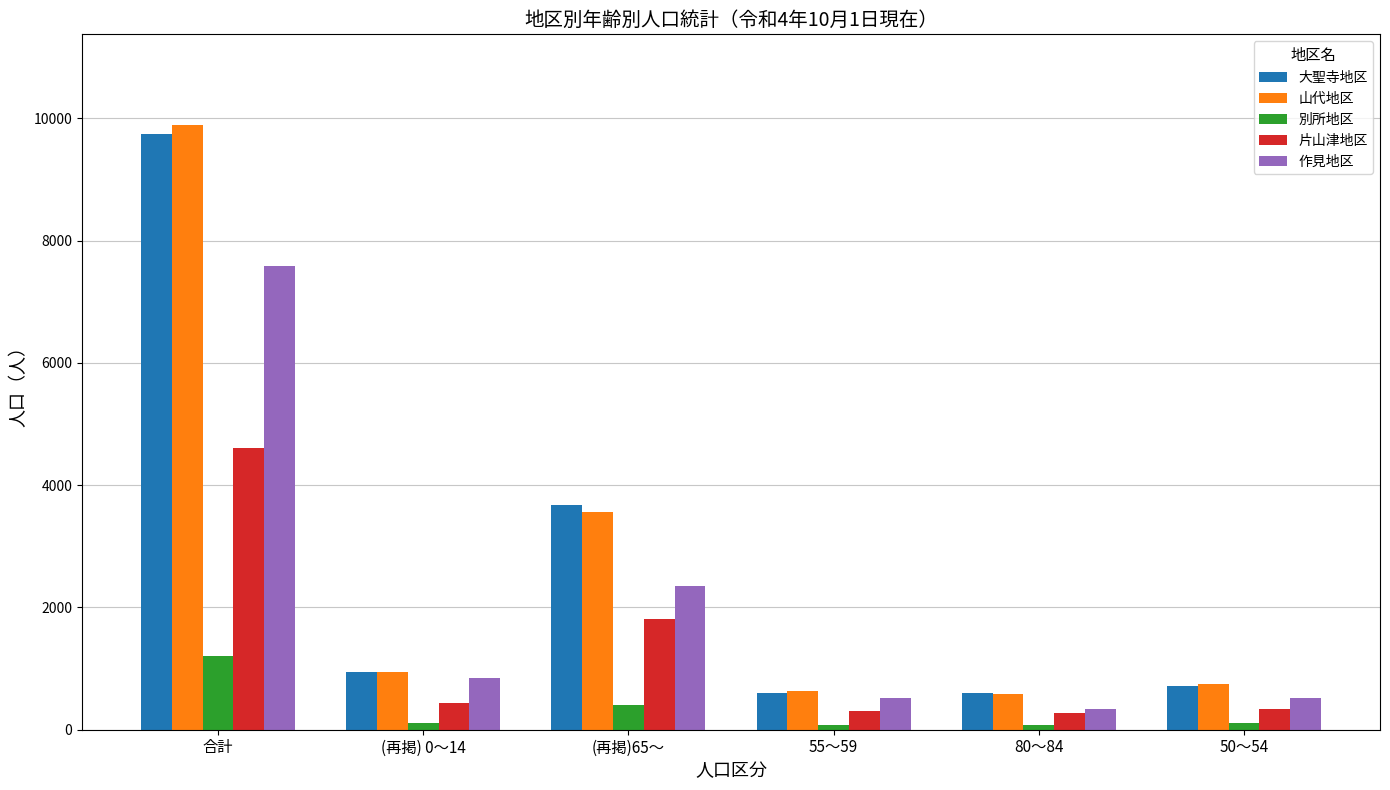

What position from the right is 50～54?

1